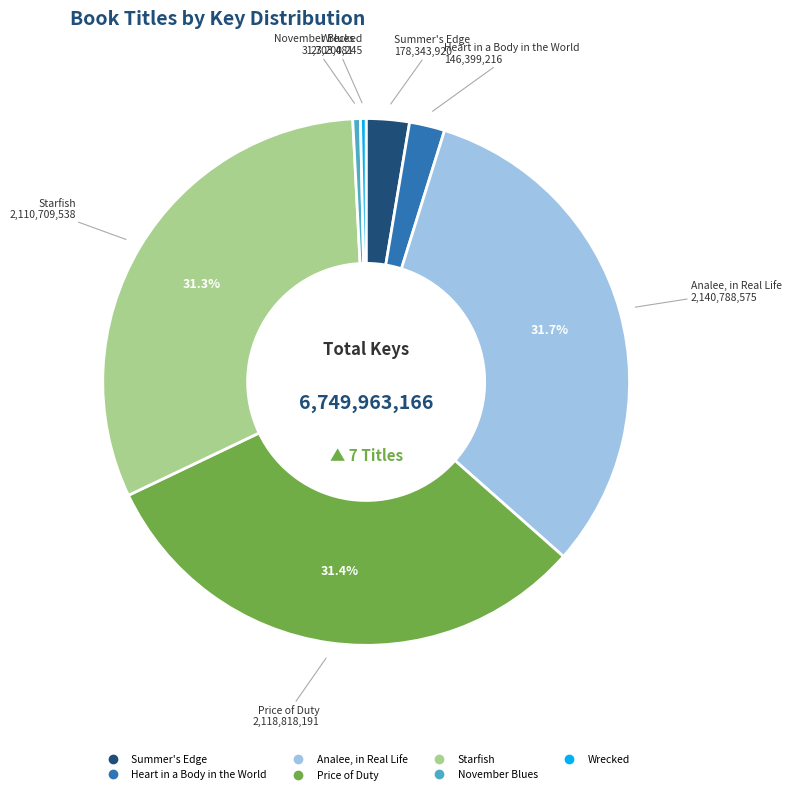

Does Analee, in Real Life account for over 50% of the chart?

No